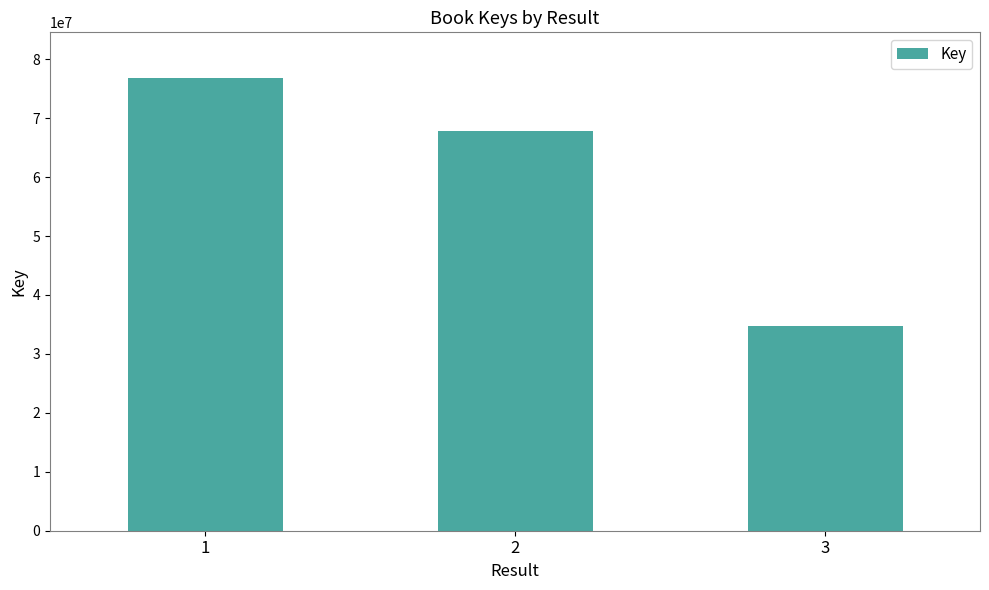

Approximately how many times larger is the value at 3 compared to 1?

0.5